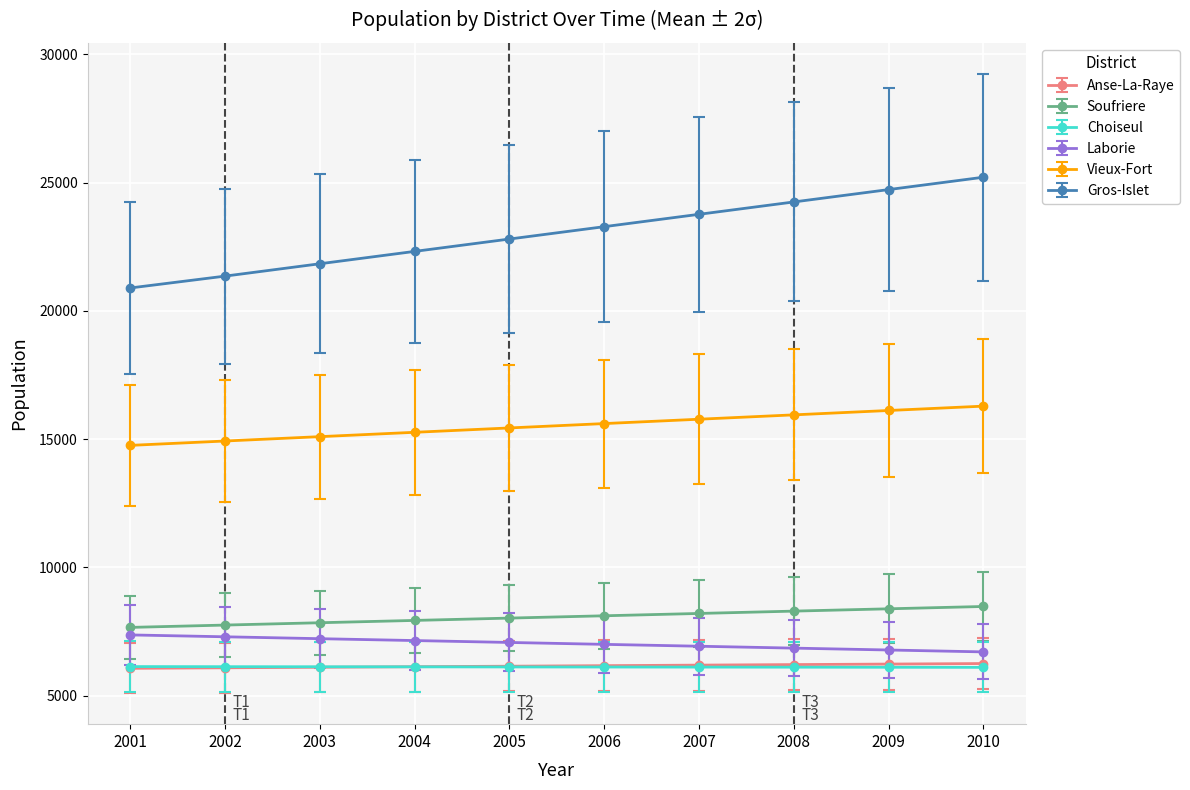

Which series has the largest range (max minus min)?

Gros-Islet